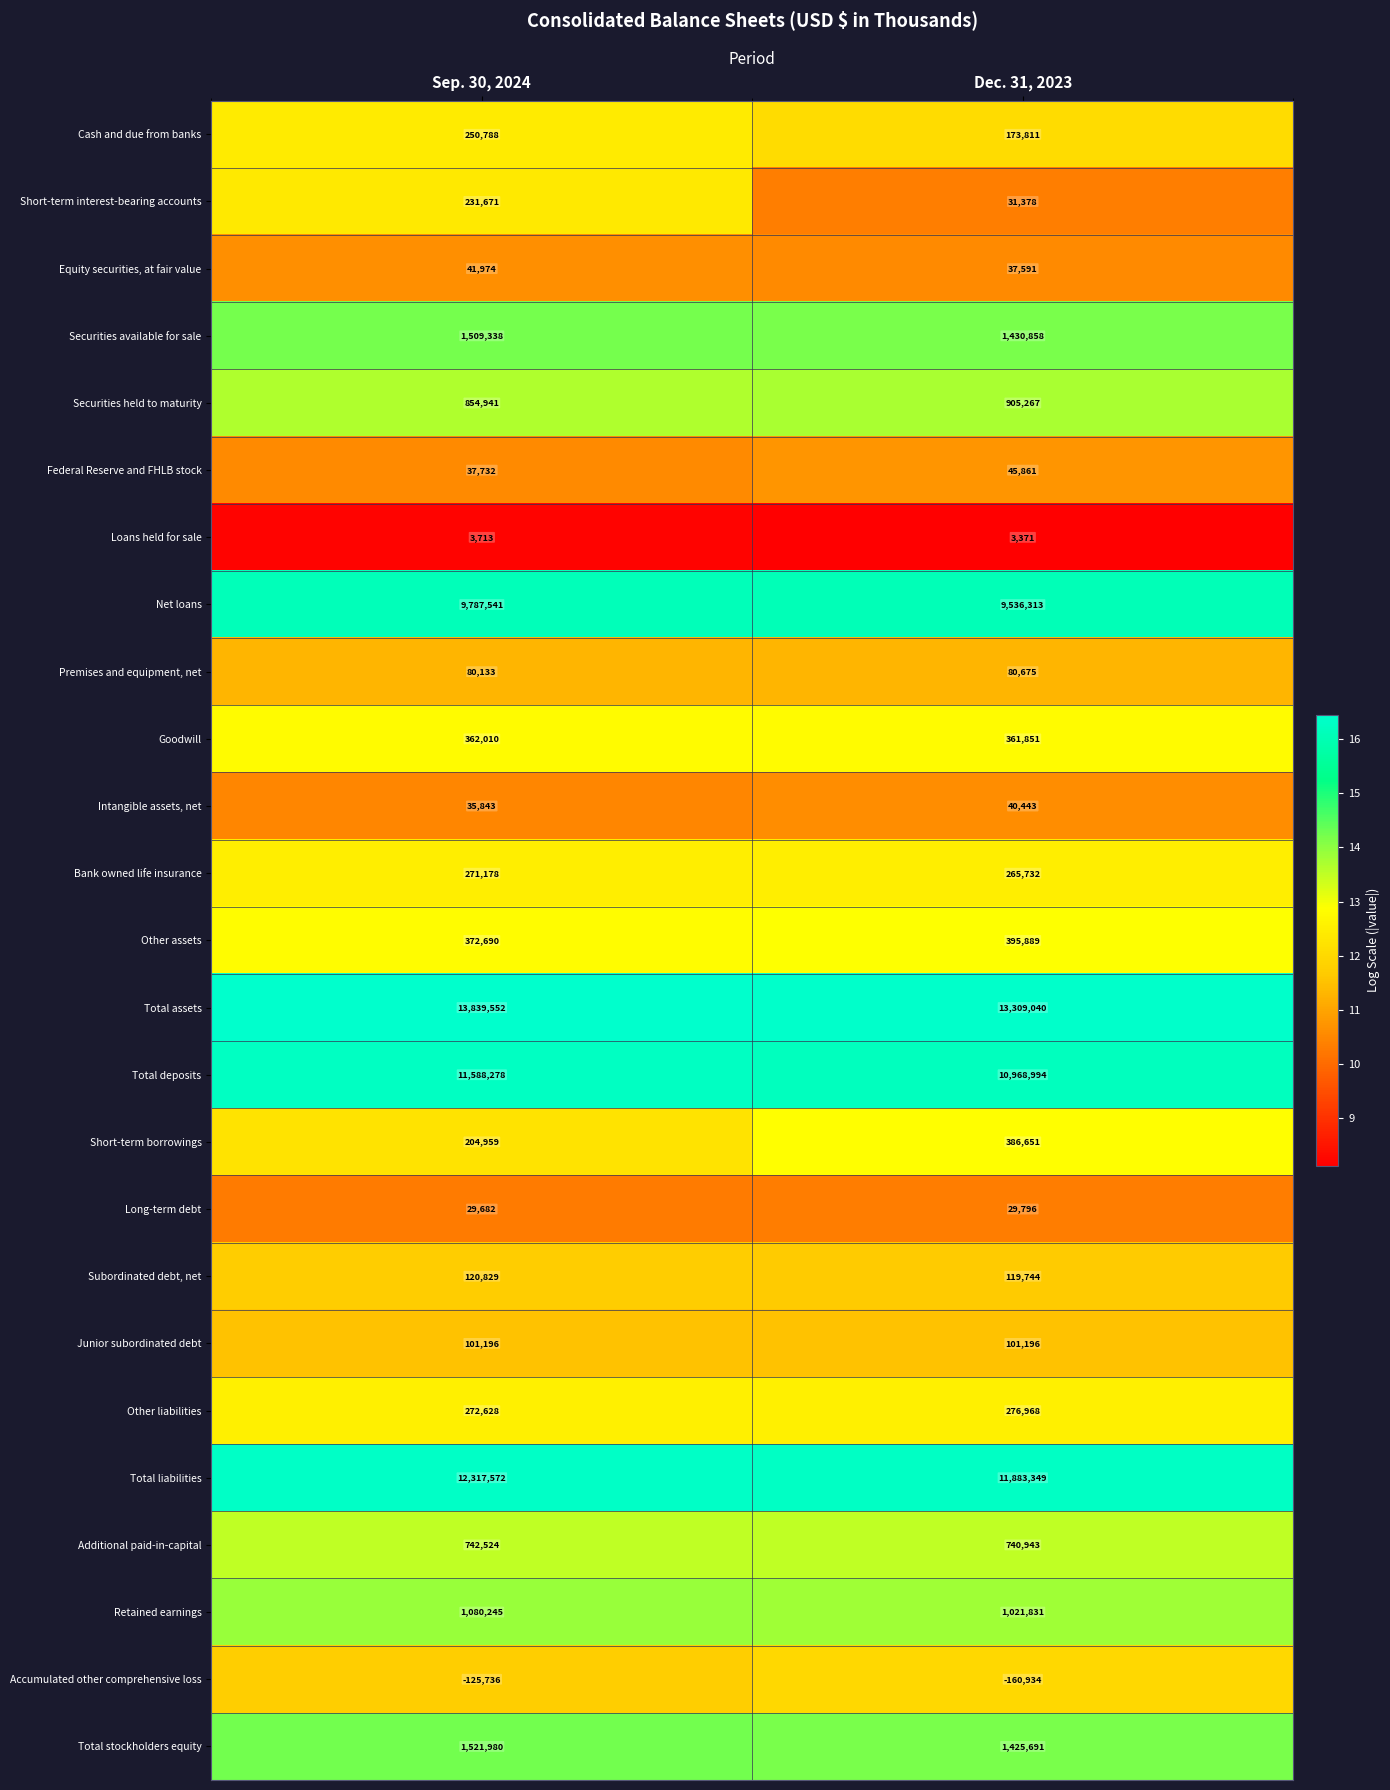

What is the total value across all series at Sep. 30, 2024?

55533261